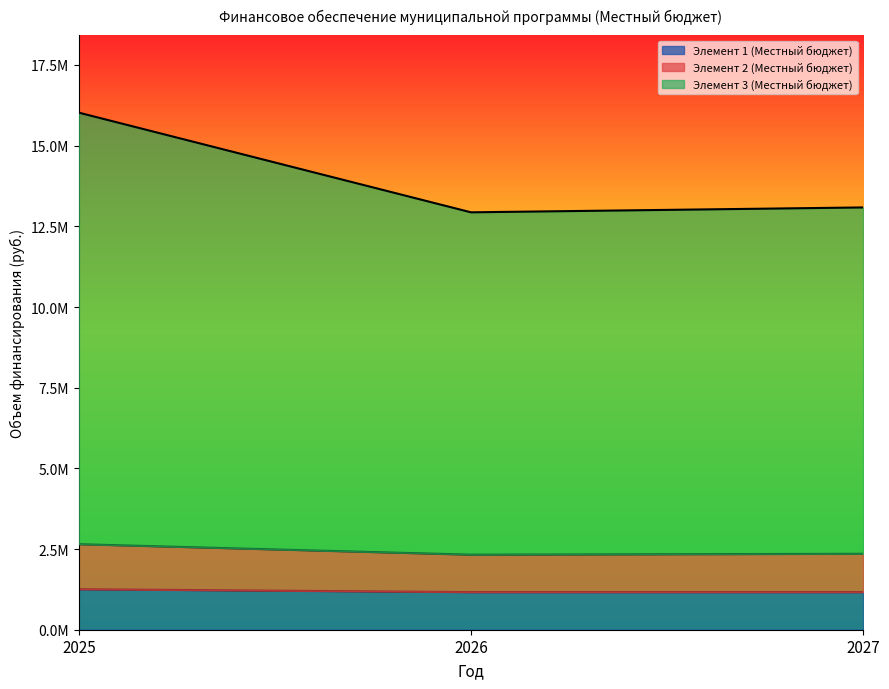

True or false: Элемент 2 (Местный бюджет) has a value of 650922.8 at 2027.

False